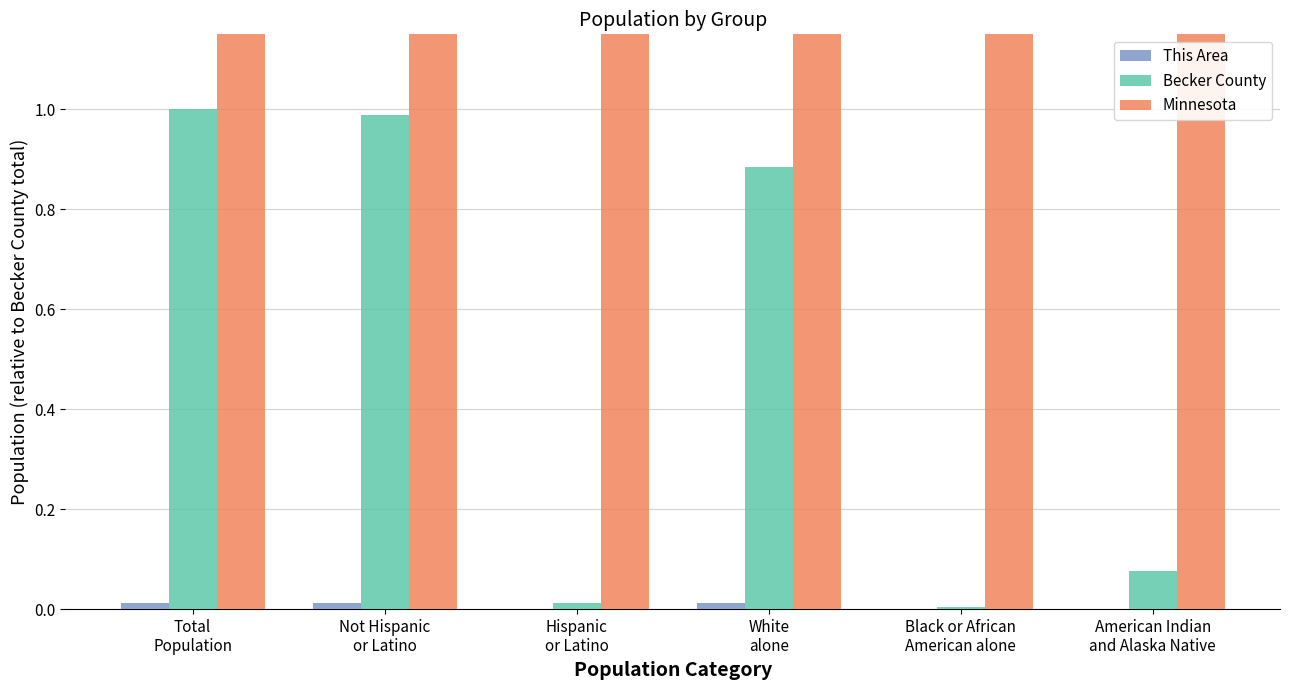

Which series has the widest spread of values?

Minnesota